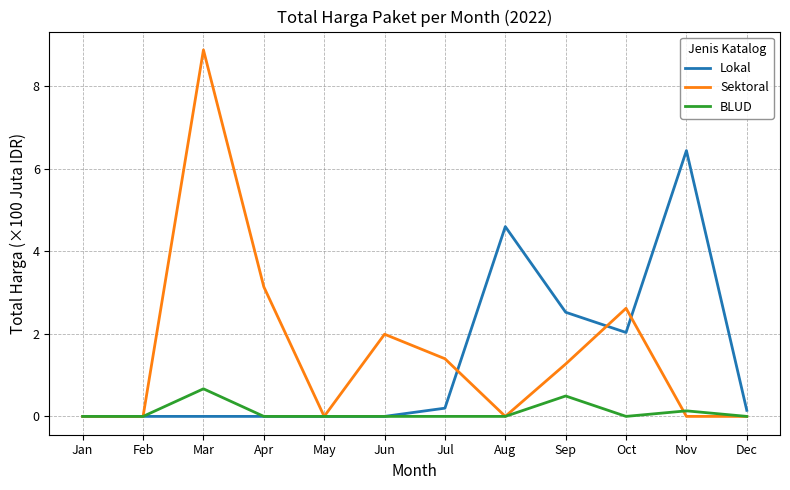

Is it true that BLUD equals 0.0 at Oct?

True